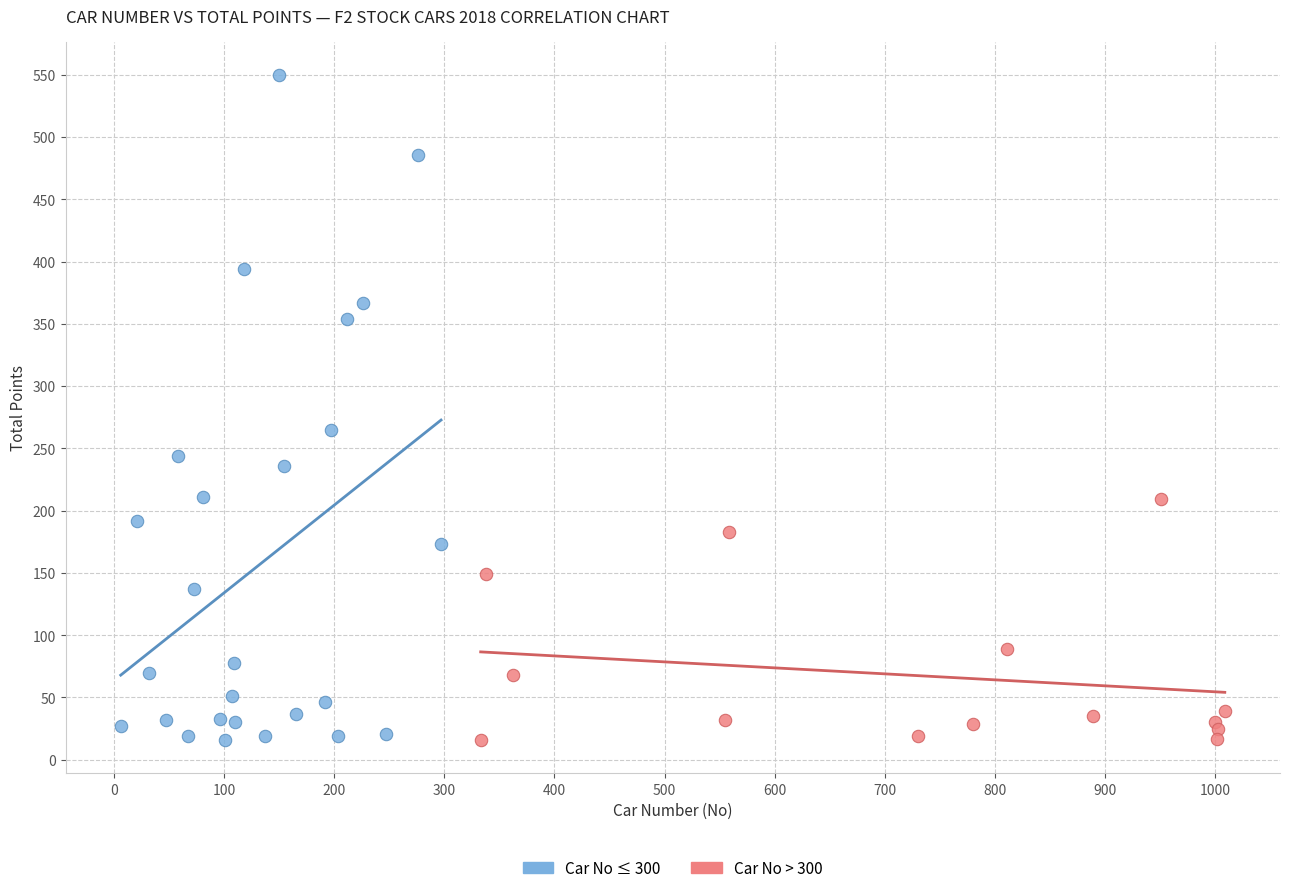

Which series contains the highest Y value?

Car No ≤ 300